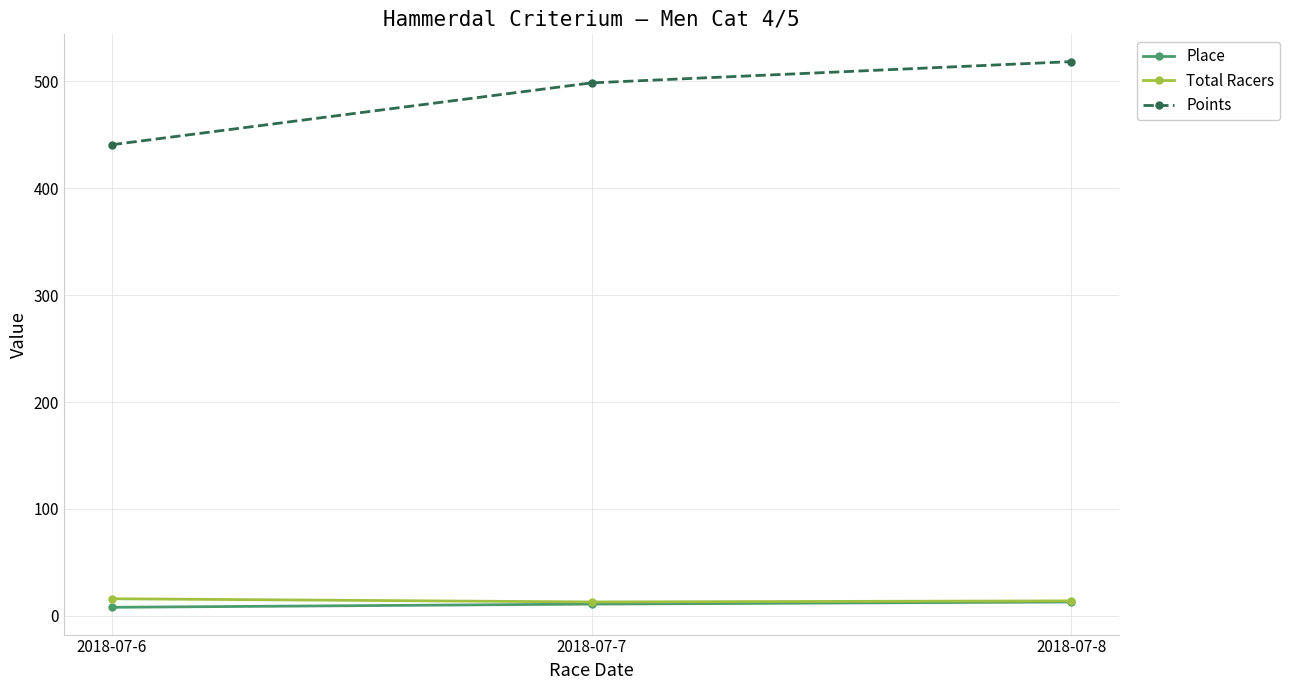

Count the Total Racers values in the range 13 to 16.

3